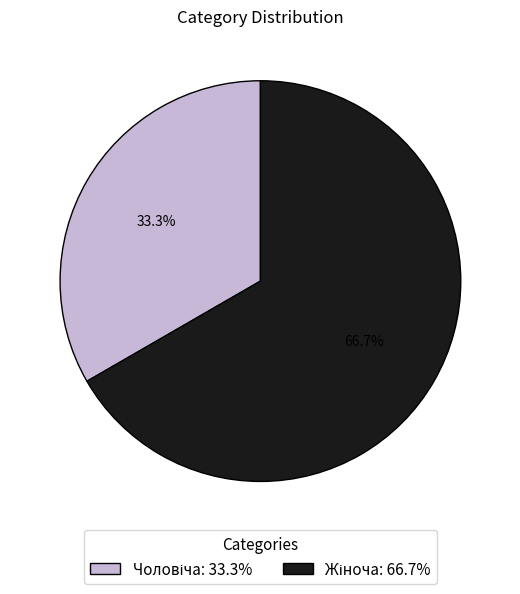

Is there a majority slice in this chart?

Yes